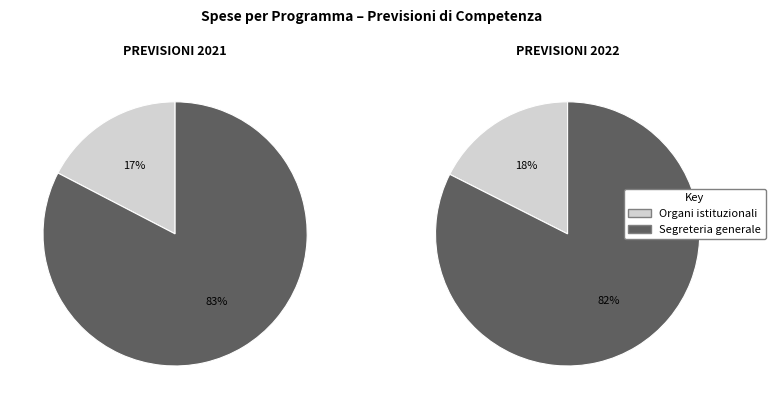

To the nearest percent, what is the average slice percentage?

50%